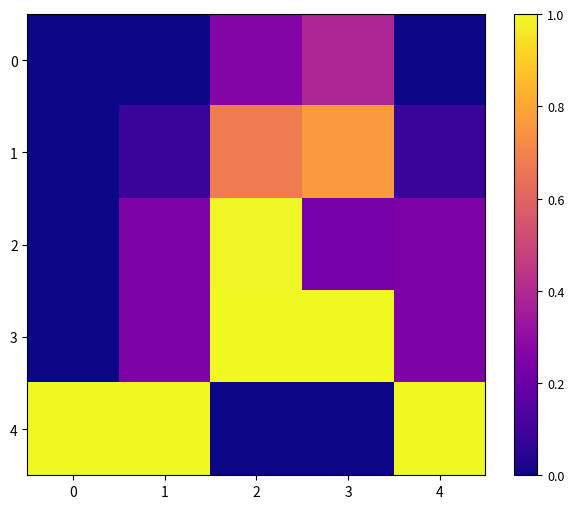

List the series in order of their peak value, lowest first.

0, 1, 2, 3, 4